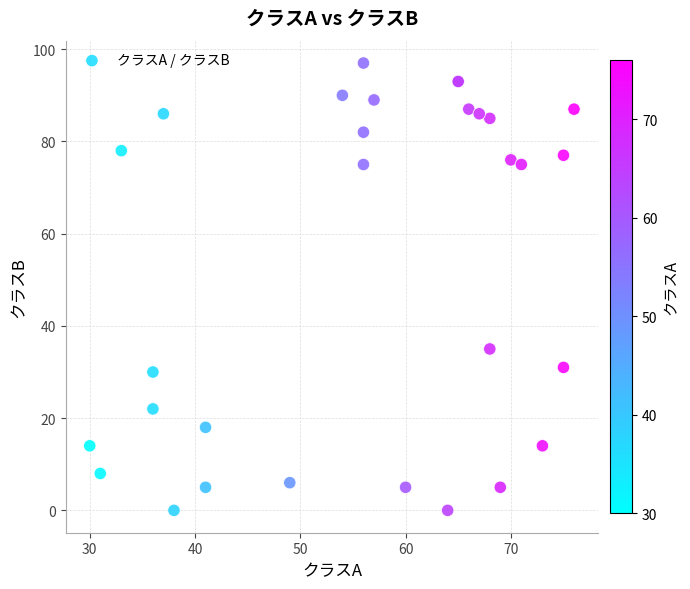

What Y value in the scatter plot is closest to 48?

35